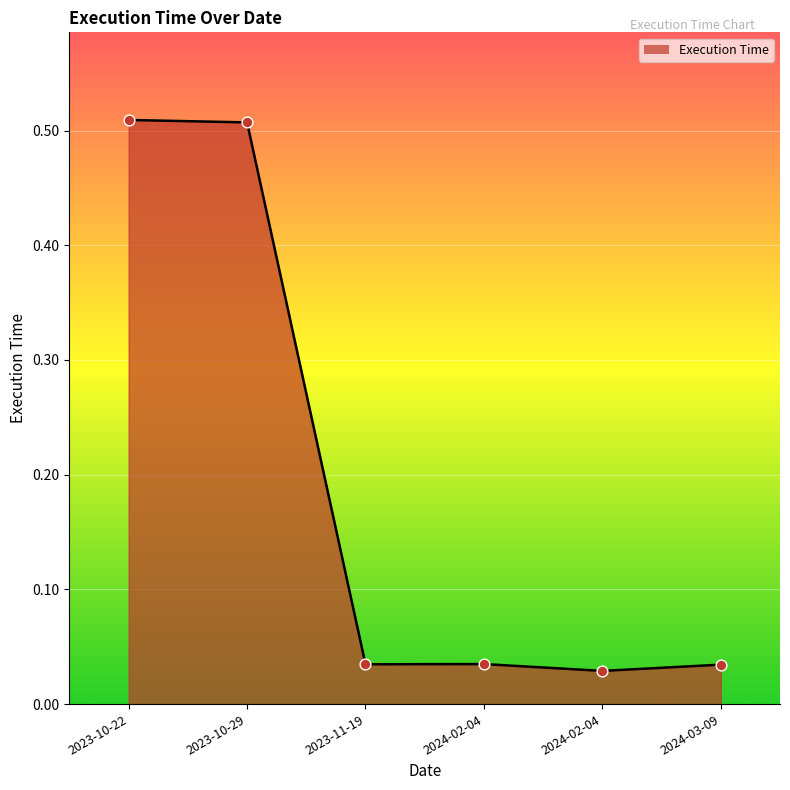

Between 2024-02-04 and 2023-10-29, which is larger?

2023-10-29